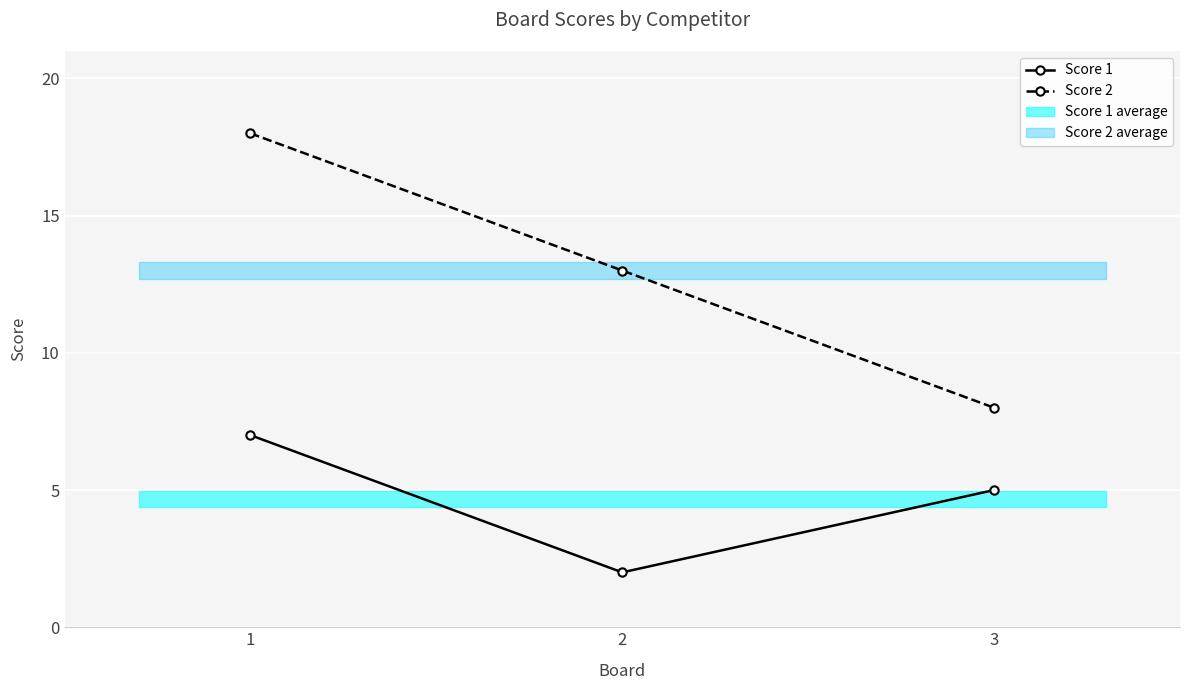

Is the value of Score 2 at 2 greater than the value of Score 1 at 1?

Yes